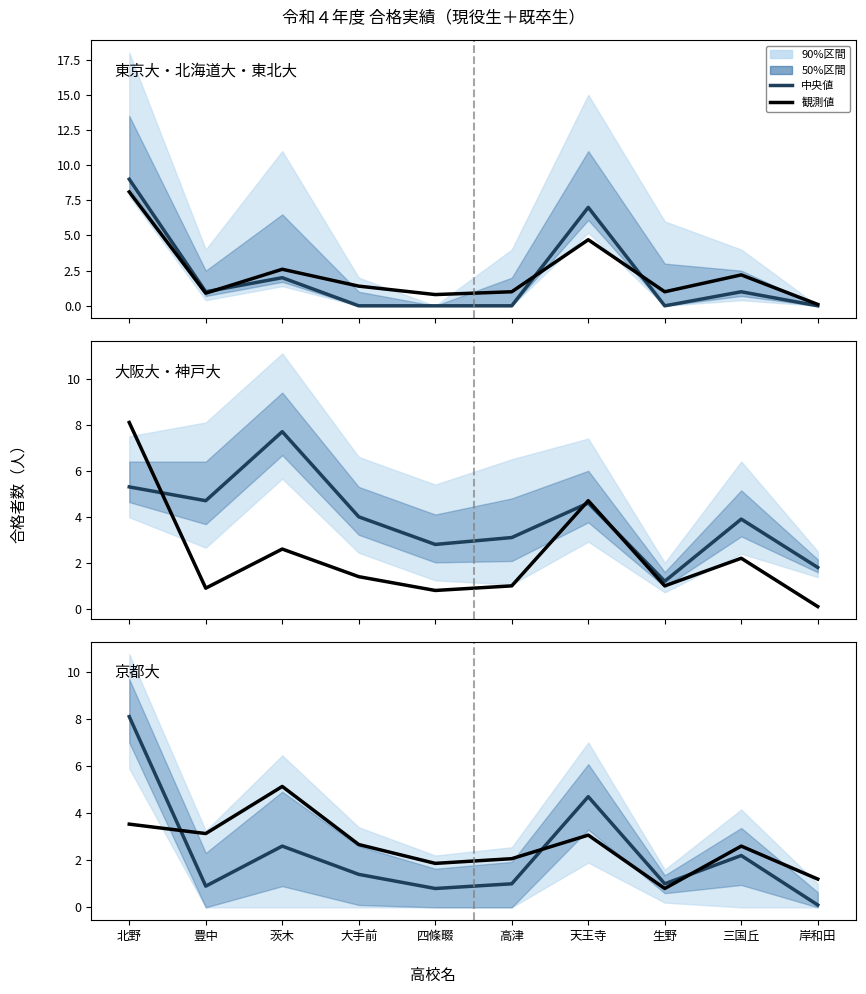

At which category does 中央値 reach its first local peak?

茨木